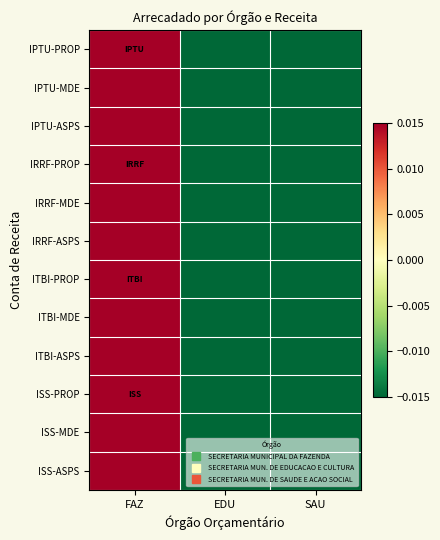

What is the maximum value shown in the chart?

0.4